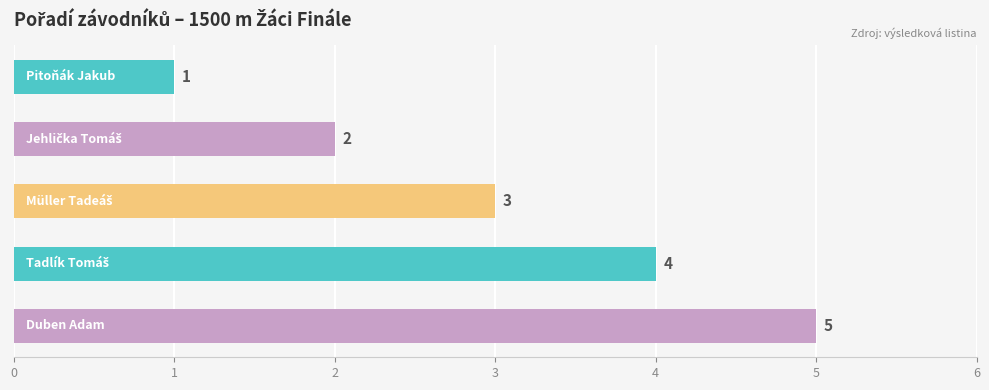

Count the values in the range 2 to 4.

3